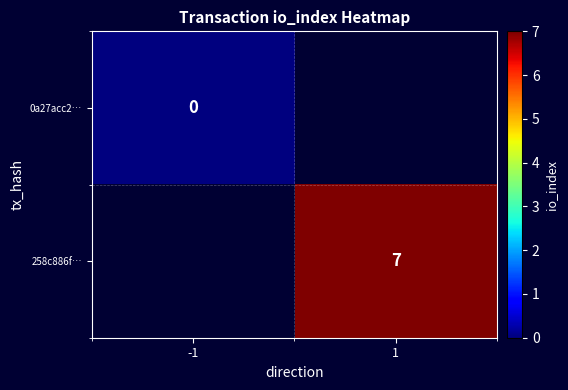

How many data points does each series have?

2